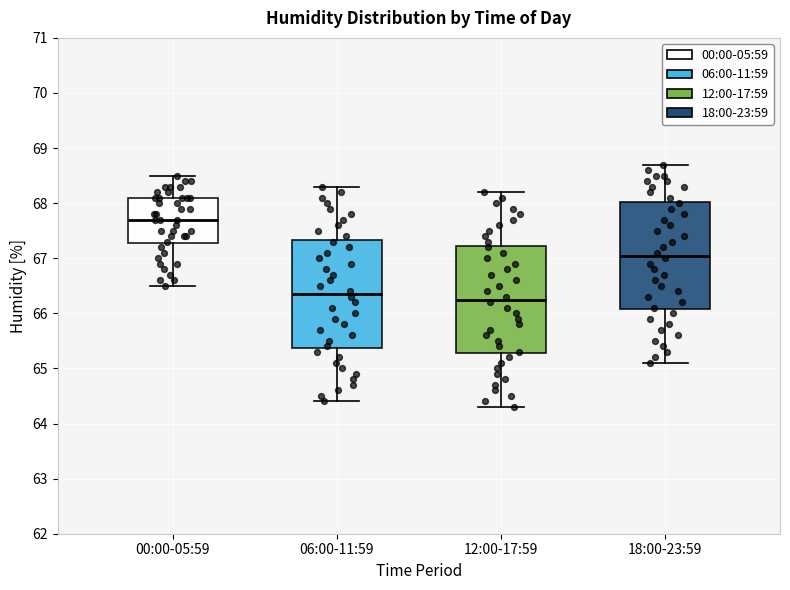

Where does the upper whisker of the box for 18:00-23:59 end on the y-axis? The values are not printed on the chart, so give them approximately, as read against the axis.

68.7